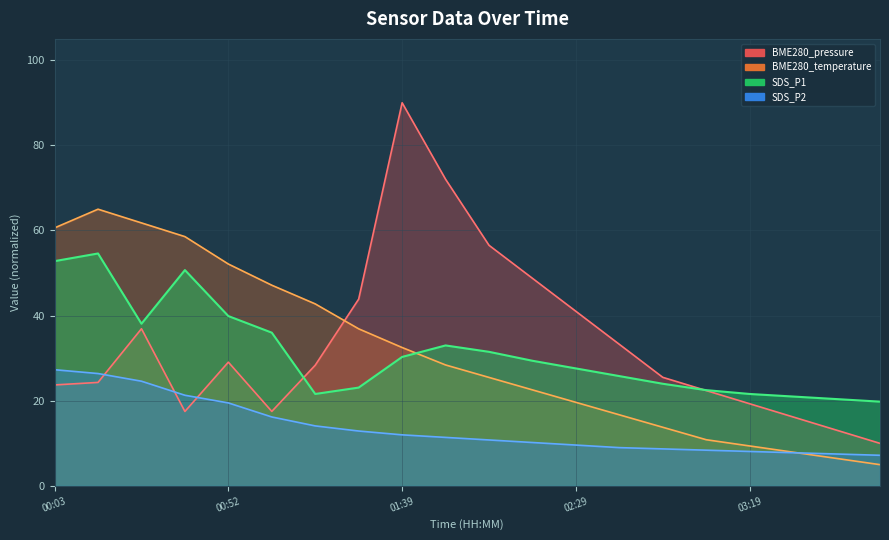

Between which two adjacent categories do BME280_temperature and BME280_pressure first intersect?

01:17 and 01:29